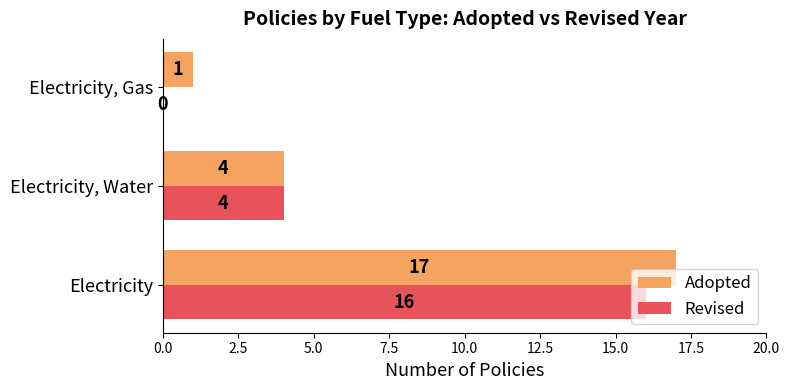

What are all the series names shown in the legend?

Adopted, Revised